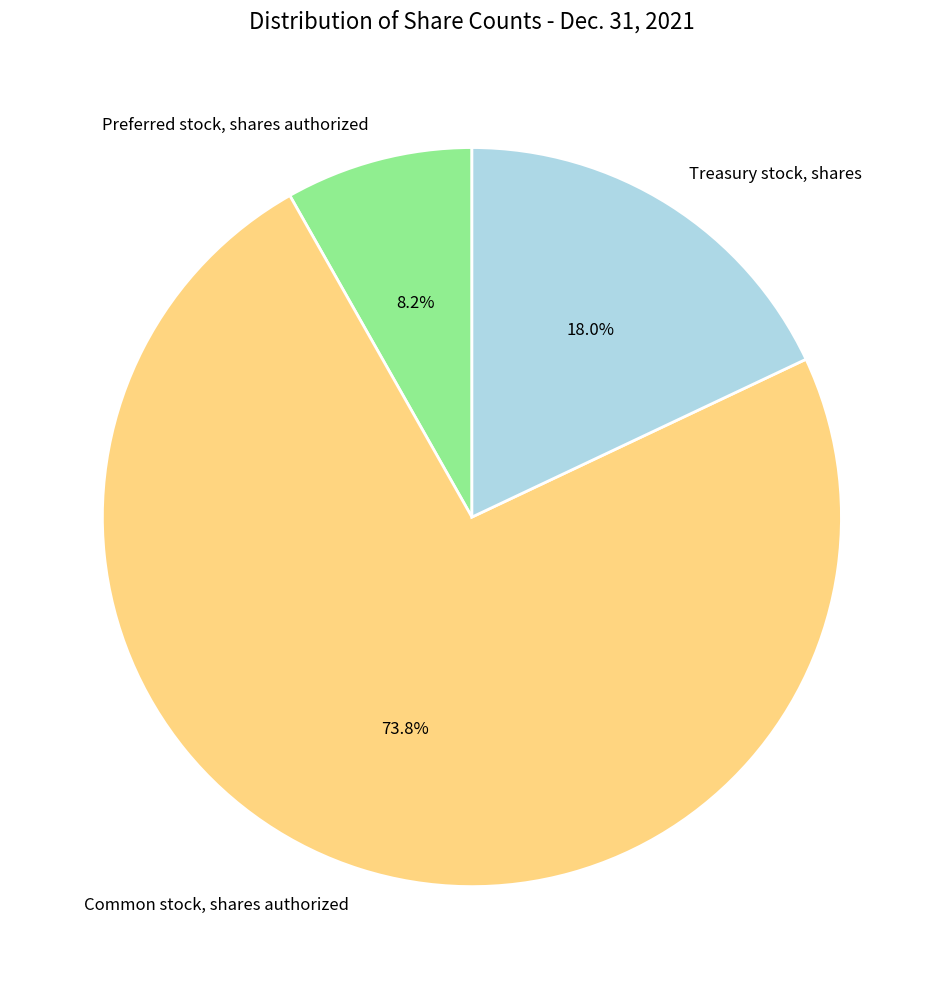

What portion of the pie excludes Common stock, shares authorized?

26.2%